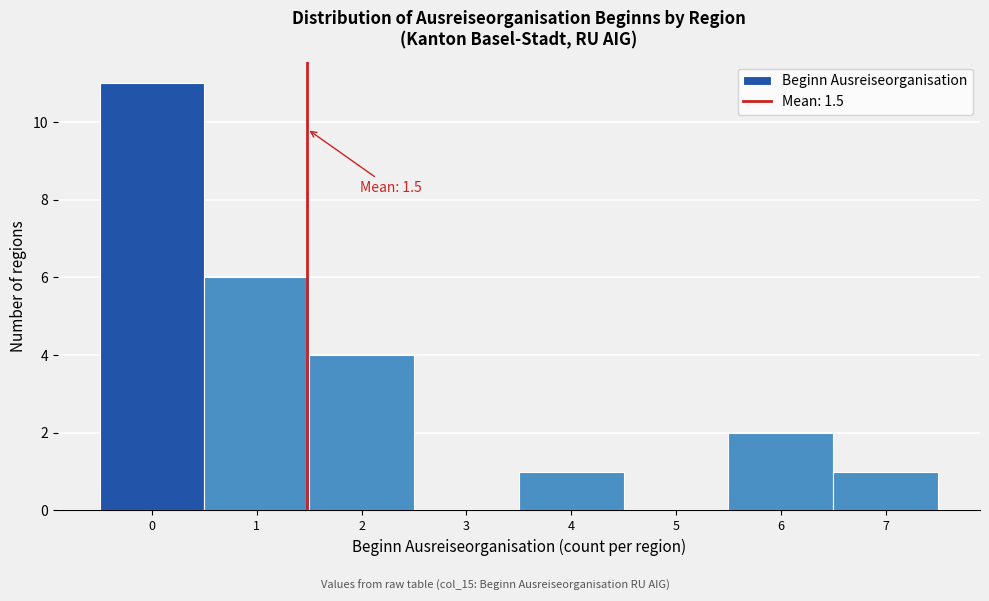

Over which range of the x-axis is the bar tallest?

-0.5 to 0.5